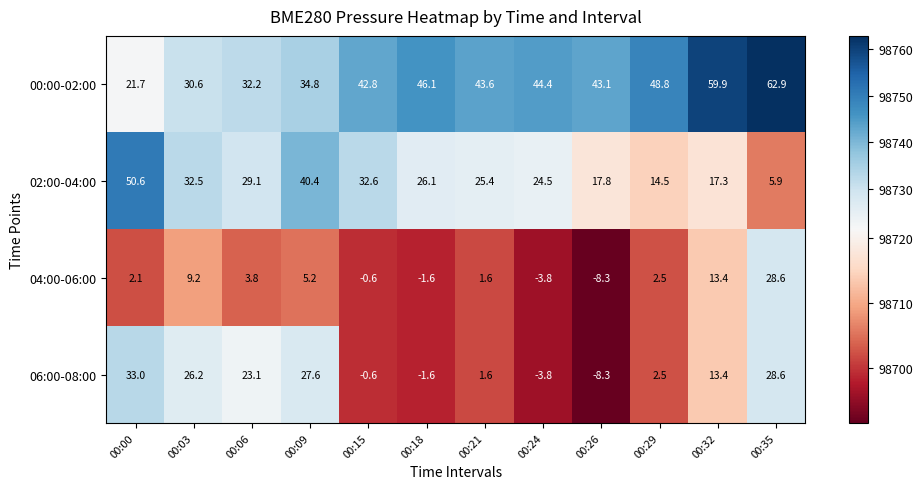

What is the difference between the maximum and second lowest values in the 06:00-08:00 series?

36.8